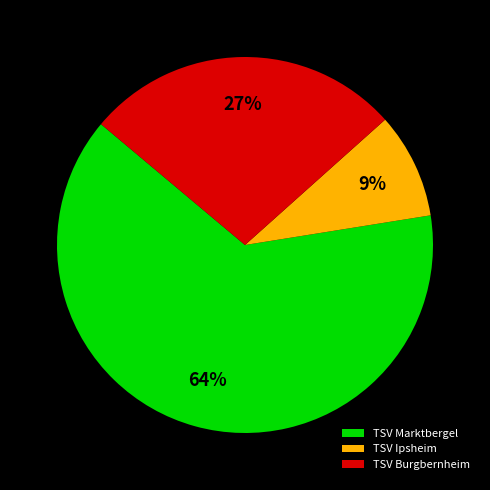

The TSV Burgbernheim slice represents 13% of the pie. True or false?

False